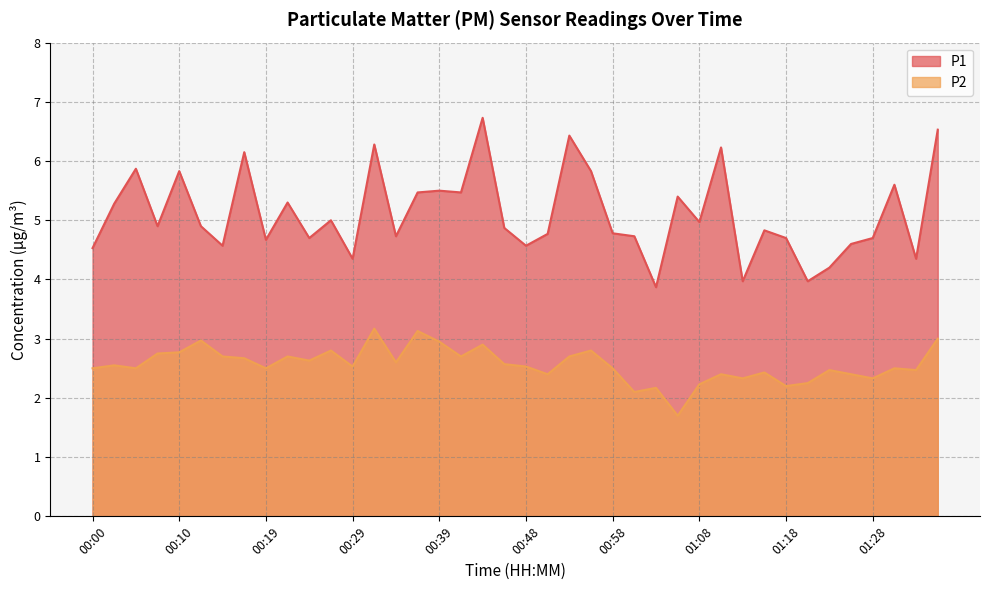

What is the label of the 28th point from the right?

00:29